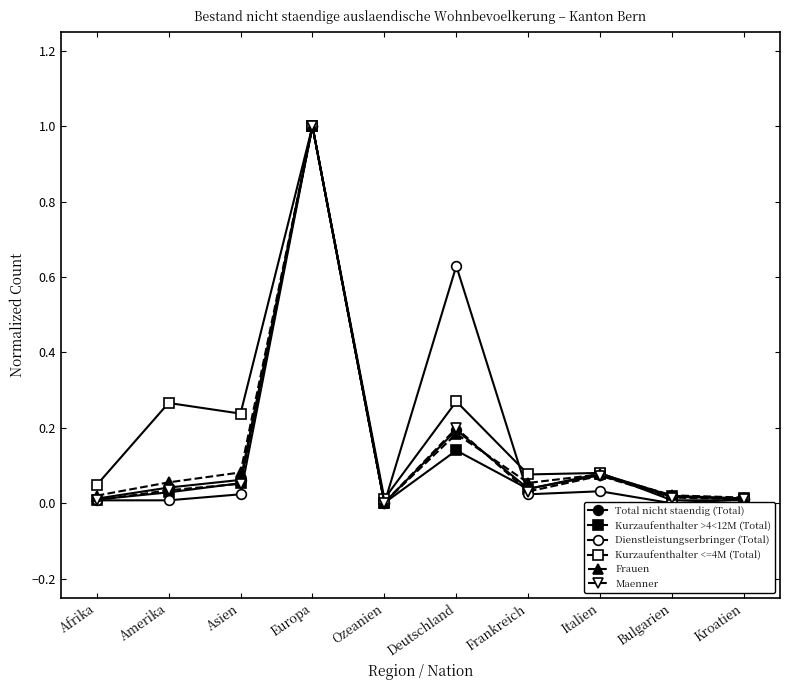

Rank the series by their maximum value, from lowest to highest.

Total nicht staendig (Total), Kurzaufenthalter >4<12M (Total), Dienstleistungserbringer (Total), Kurzaufenthalter <=4M (Total), Frauen, Maenner